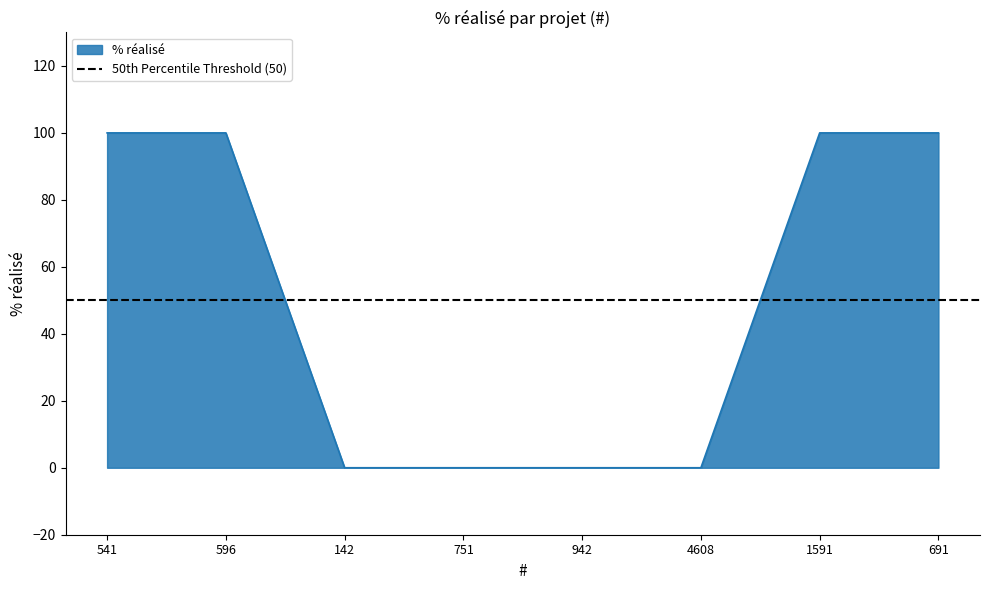

True or false: the data has more than 2 interior local peaks.

False